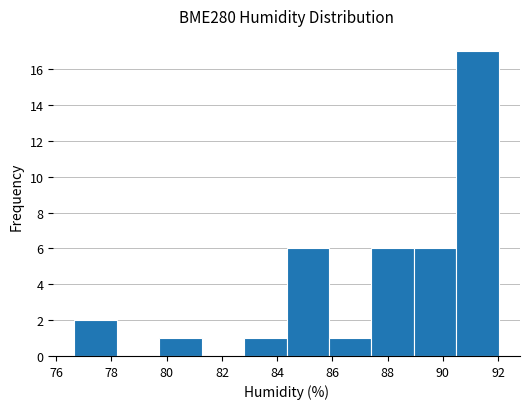

How tall is the bar that spans 84.4 to 85.8 on the x-axis? Neither the bar edges nor the heights are printed on the chart, so give them approximately, as read against the axes.

6